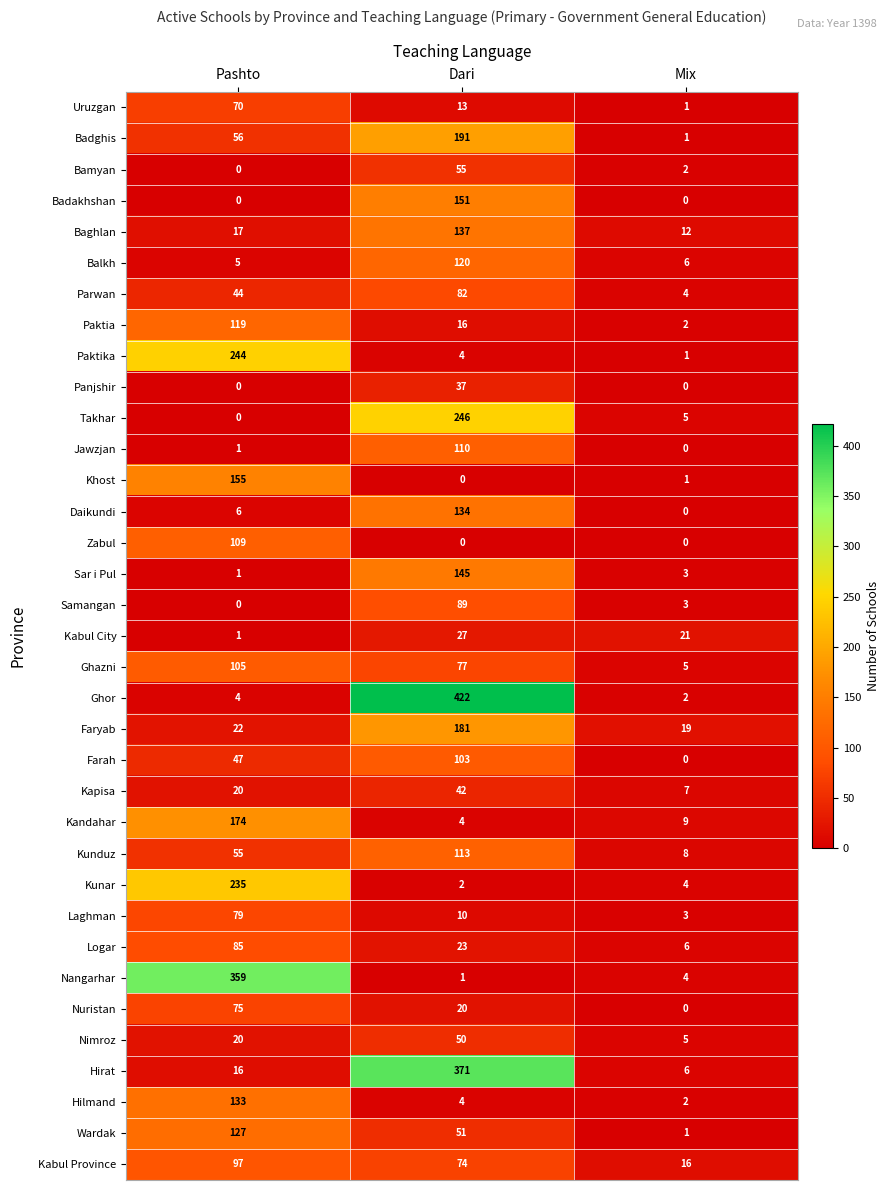

List the series in order of their peak value, highest first.

Ghor, Hirat, Nangarhar, Takhar, Paktika, Kunar, Badghis, Faryab, Kandahar, Khost, Badakhshan, Sar i Pul, Baghlan, Daikundi, Hilmand, Wardak, Balkh, Paktia, Kunduz, Jawzjan, Zabul, Ghazni, Farah, Kabul Province, Samangan, Logar, Parwan, Laghman, Nuristan, Uruzgan, Bamyan, Nimroz, Kapisa, Panjshir, Kabul City